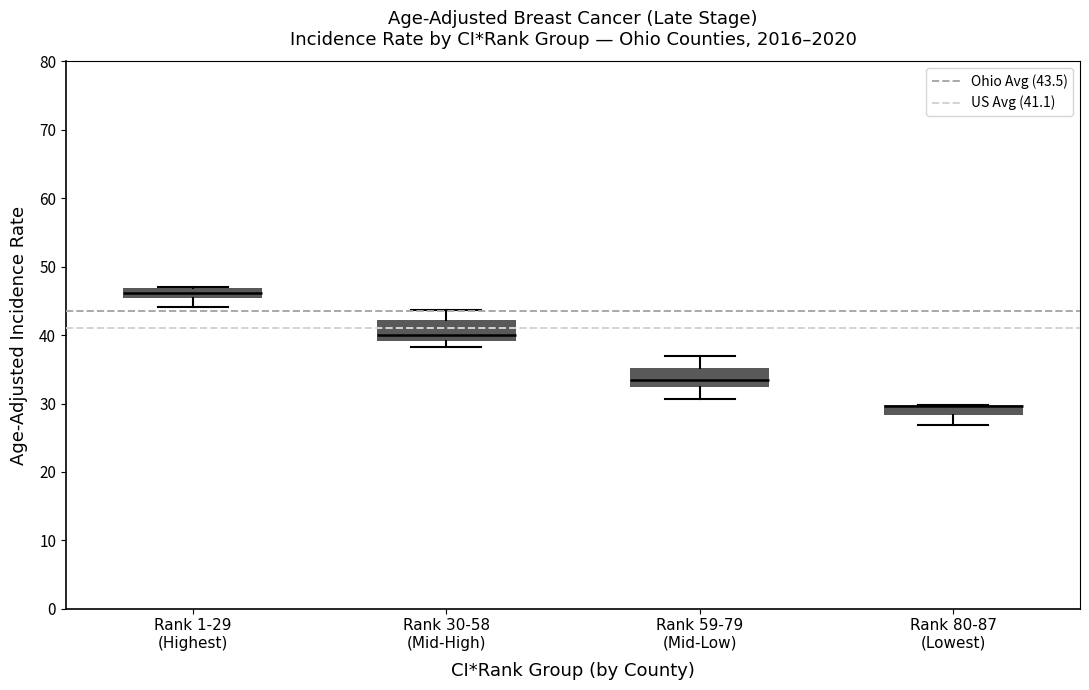

Where does the median line of the box for Rank 1-29 (Highest) sit on the y-axis? The values are not printed on the chart, so give them approximately, as read against the axis.

46